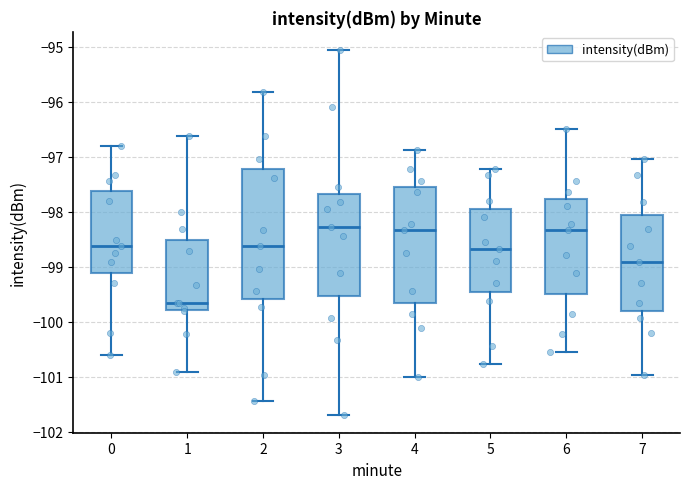

Which box's median line is the lowest?

1